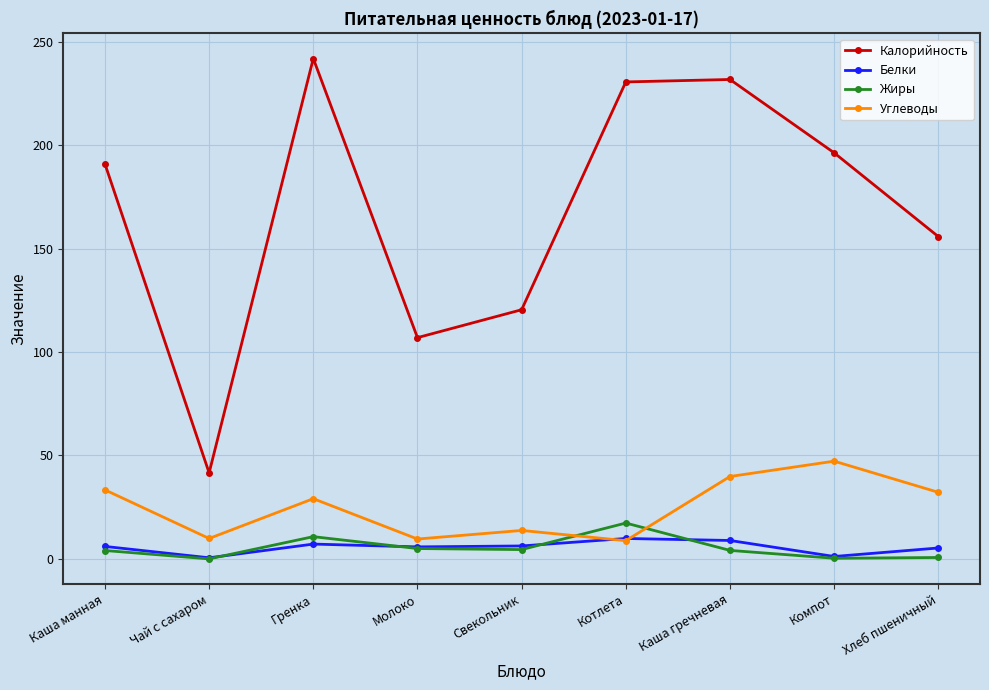

True or false: Жиры and Калорийность cross at least once.

False